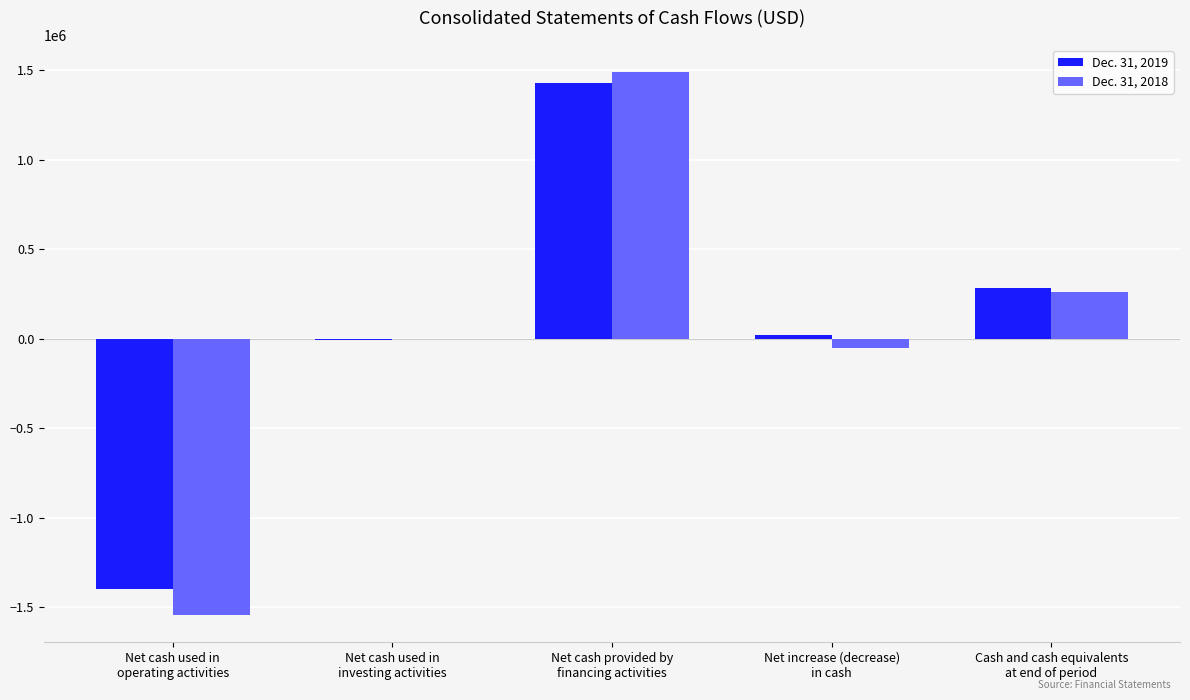

Is it true that Dec. 31, 2018 equals 1490000 at Net cash provided by
financing activities?

True